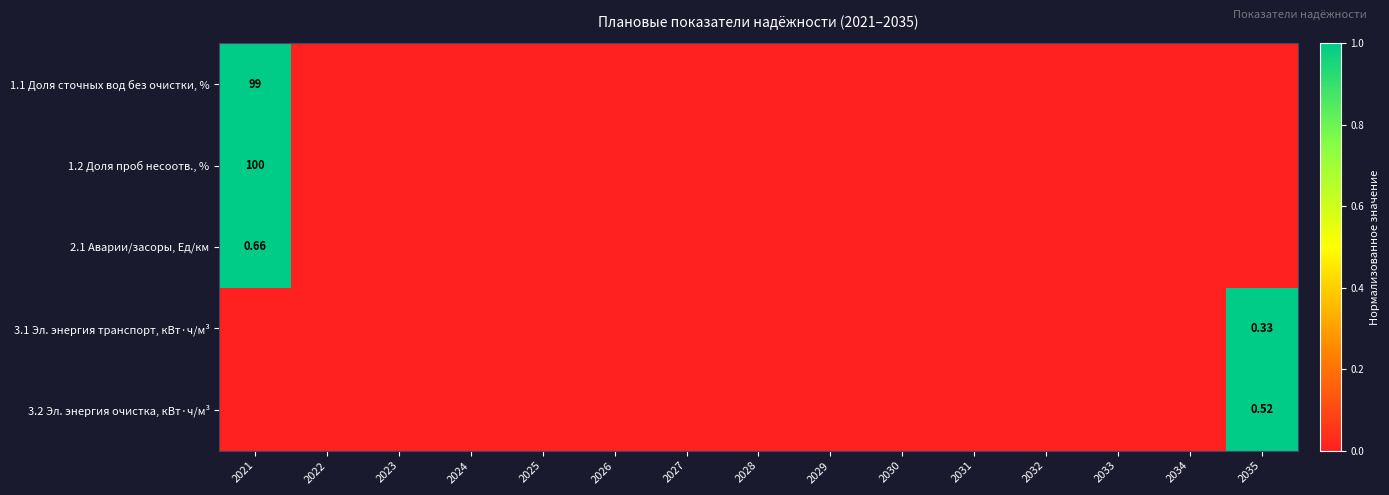

The 3.2 Эл. энергия очистка, кВт·ч/м³ series shows 0 at 2028. True or false?

True